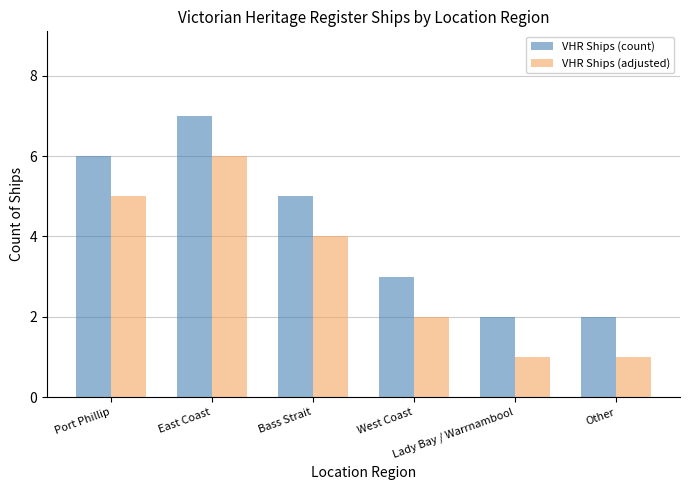

What is the smallest value displayed?

1